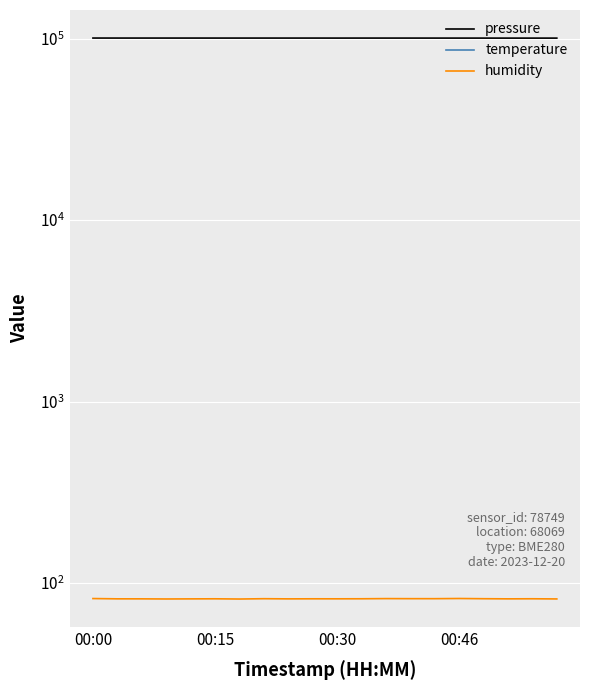

What is the label of the 2nd point from the left?

00:15